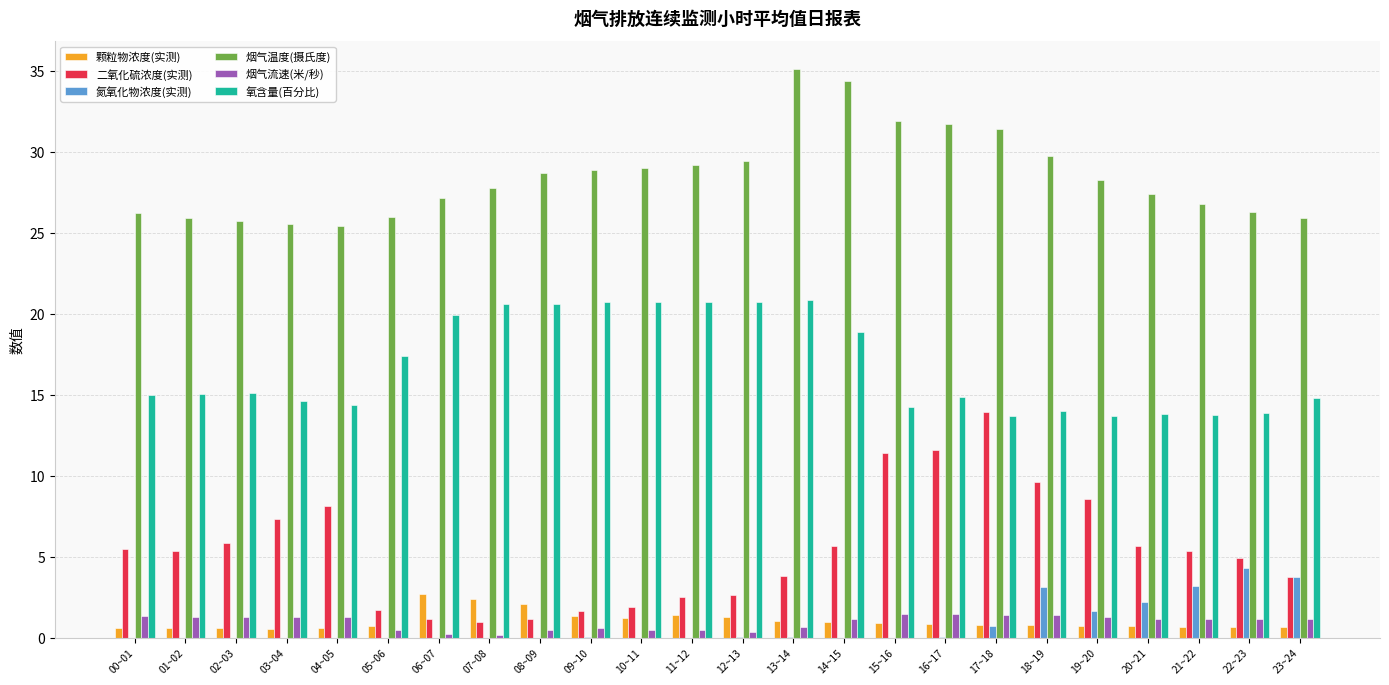

What is the average value of the 氧含量(百分比) series?

16.7